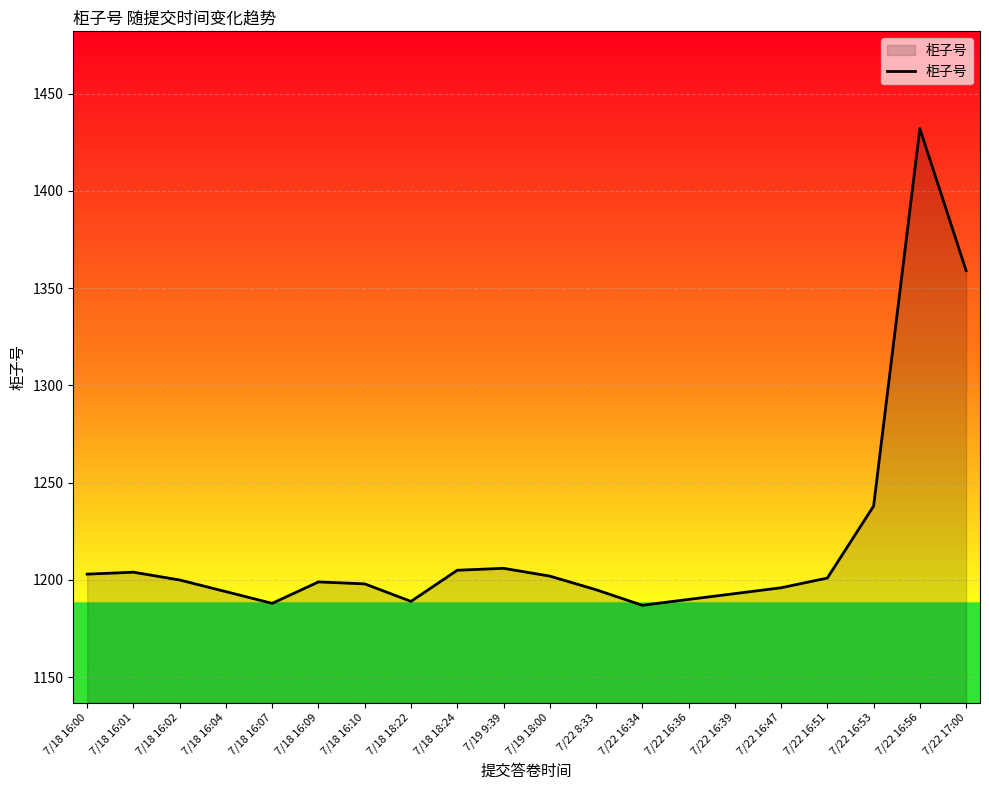

What is the maximum value shown in the chart?

1432